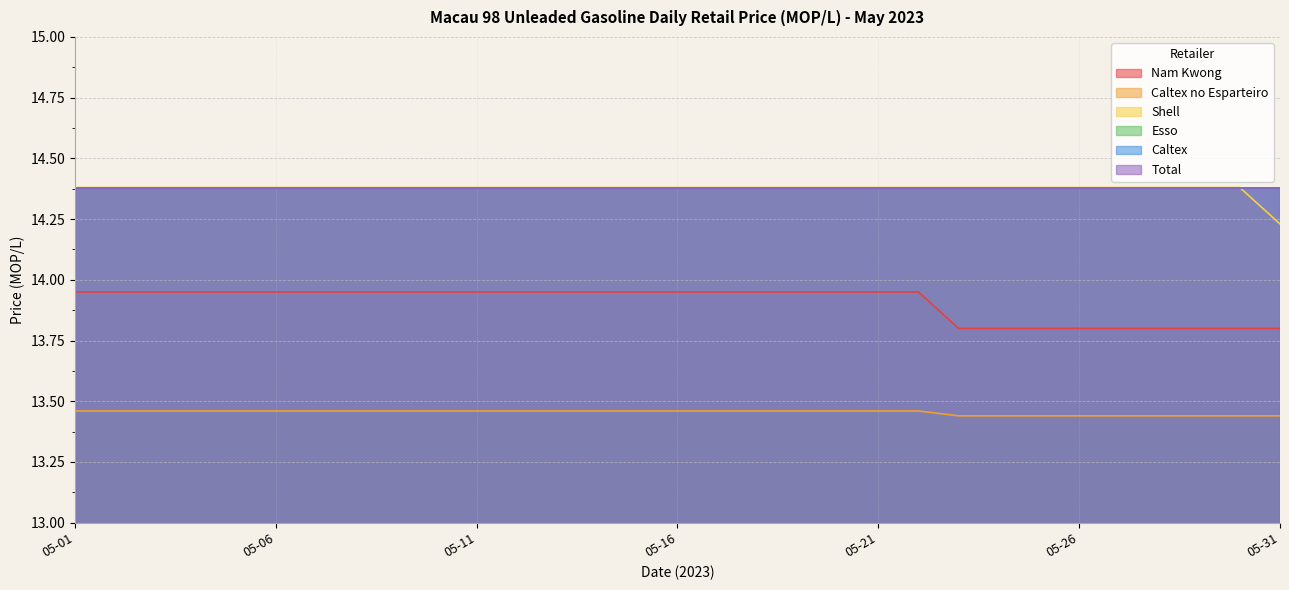

What value does the Nam Kwong series have at 05-12?

13.9